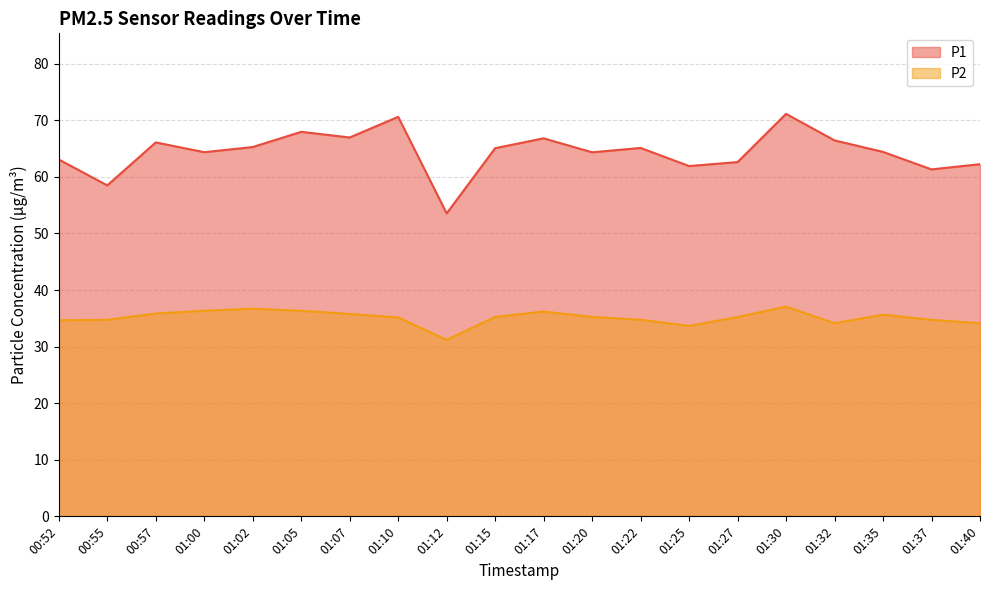

True or false: P1 and P2 intersect in this chart.

False